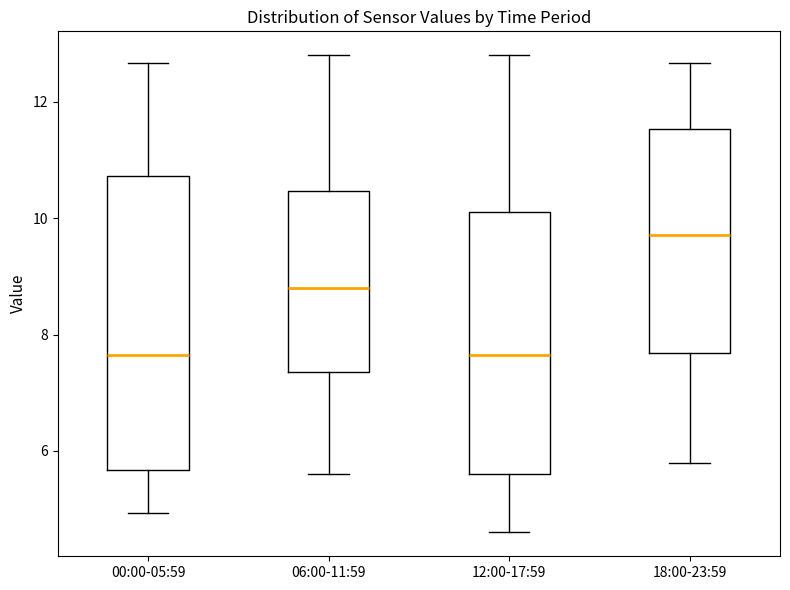

Reading left to right, transcribe this box plot: for each box, give where its median line is, the range the box spans, and where its two whiskers end, as read against the y-axis. The values are not printed on the chart, so give them approximately, as read against the axis.

00:00-05:59: median 7.6, box 5.6 to 10.8, whiskers 5.0 to 12.6
06:00-11:59: median 8.8, box 7.4 to 10.4, whiskers 5.6 to 12.8
12:00-17:59: median 7.6, box 5.6 to 10.2, whiskers 4.6 to 12.8
18:00-23:59: median 9.8, box 7.6 to 11.6, whiskers 5.8 to 12.6